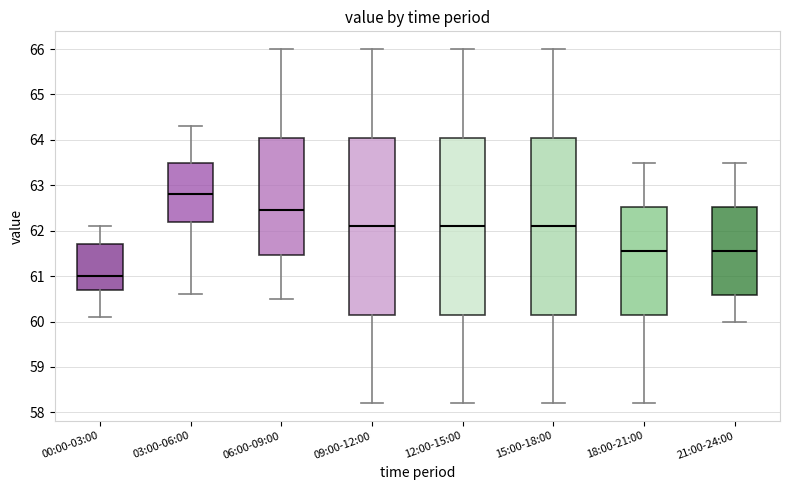

Reading left to right, transcribe this box plot: for each box, give where its median line is, the range the box spans, and where its two whiskers end, as read against the y-axis. The values are not printed on the chart, so give them approximately, as read against the axis.

00:00-03:00: median 61.0, box 60.7 to 61.7, whiskers 60.1 to 62.1
03:00-06:00: median 62.8, box 62.2 to 63.5, whiskers 60.6 to 64.3
06:00-09:00: median 62.5, box 61.5 to 64.1, whiskers 60.5 to 66.0
09:00-12:00: median 62.1, box 60.2 to 64.1, whiskers 58.2 to 66.0
12:00-15:00: median 62.1, box 60.2 to 64.1, whiskers 58.2 to 66.0
15:00-18:00: median 62.1, box 60.2 to 64.1, whiskers 58.2 to 66.0
18:00-21:00: median 61.6, box 60.2 to 62.5, whiskers 58.2 to 63.5
21:00-24:00: median 61.6, box 60.6 to 62.5, whiskers 60.0 to 63.5